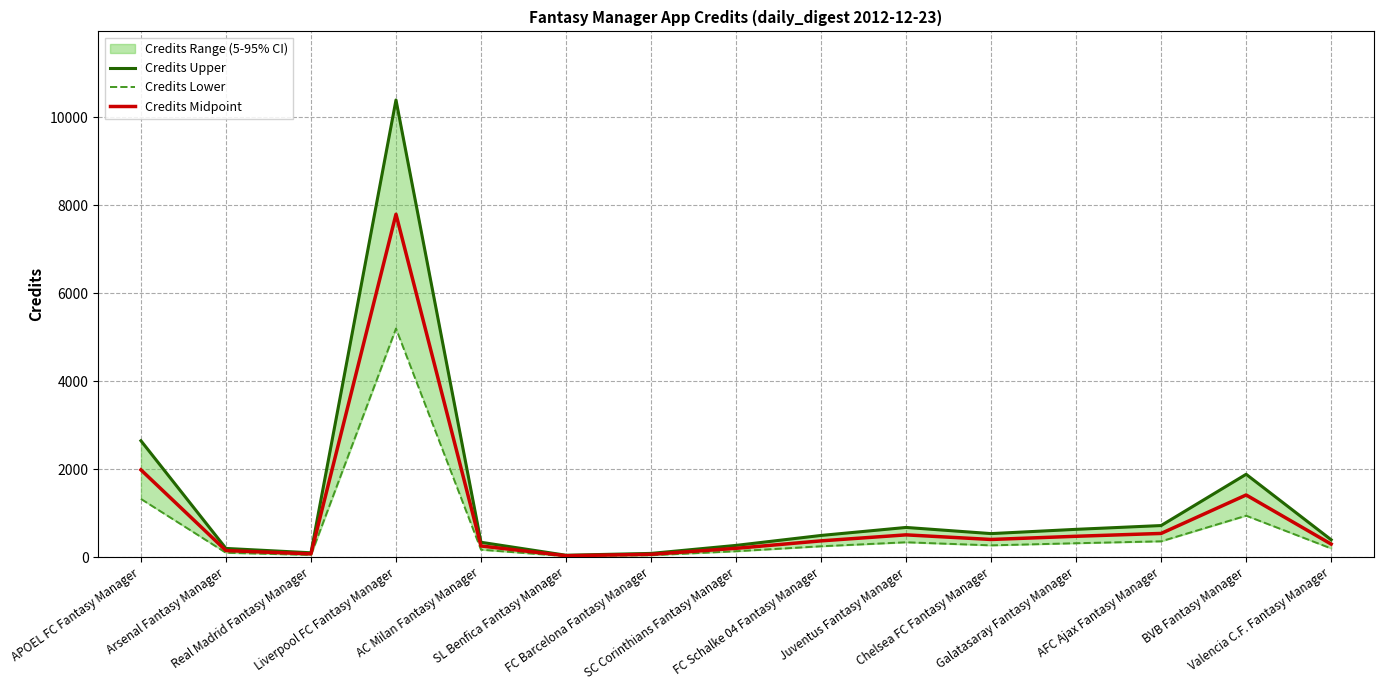

Reading left to right, list all the values displayed in this chart.

Credits Upper: 2644.0	197.0	98.0	10388.0	337.0	42.0	84.0	266.0	492.0	674.0	534.0	631.0	717.0	1882.0	394.0
Credits Lower: 1322.0	98.5	49.0	5194.0	168.5	21.0	42.0	133.0	246.0	337.0	267.0	315.5	358.5	941.0	197.0
Credits Midpoint: 1983.0	147.8	73.5	7791.0	252.8	31.5	63.0	199.5	369.0	505.5	400.5	473.2	537.8	1411.5	295.5